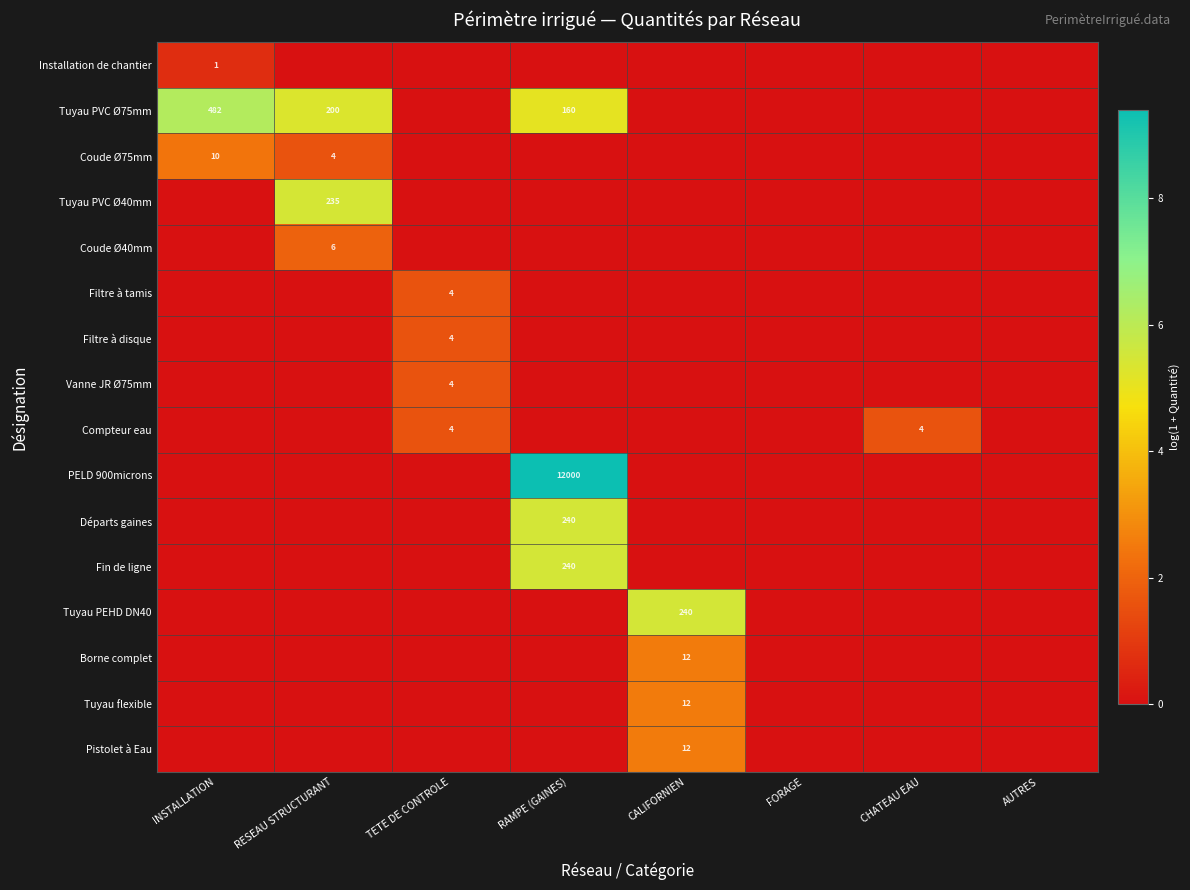

At how many categories does at least one series exceed 9?

1